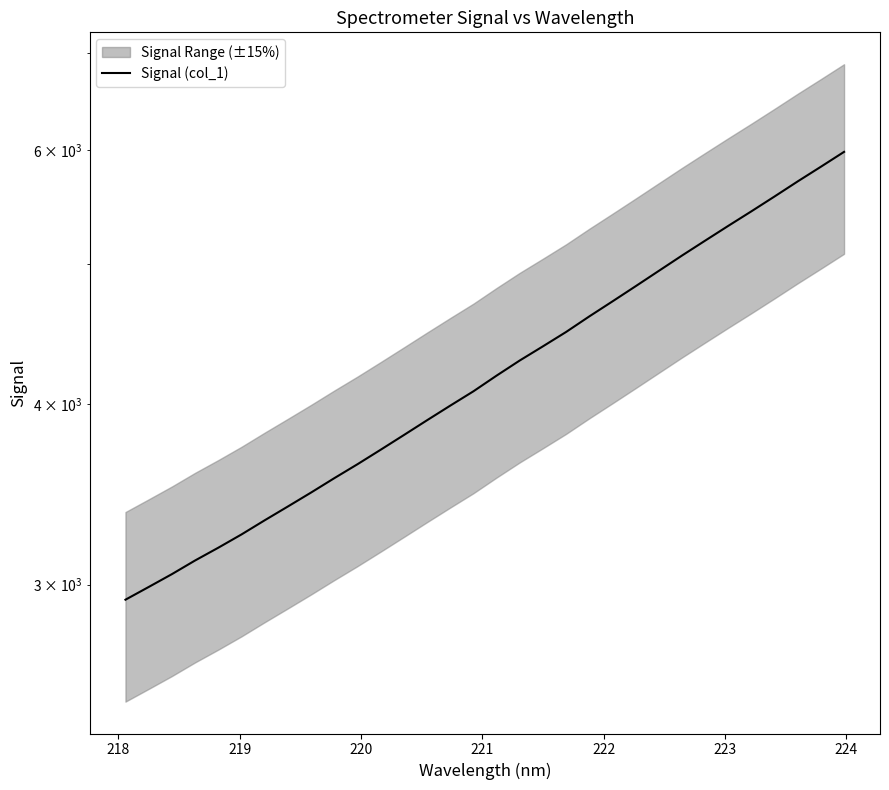

Which has a higher value, 224 or 221?

224